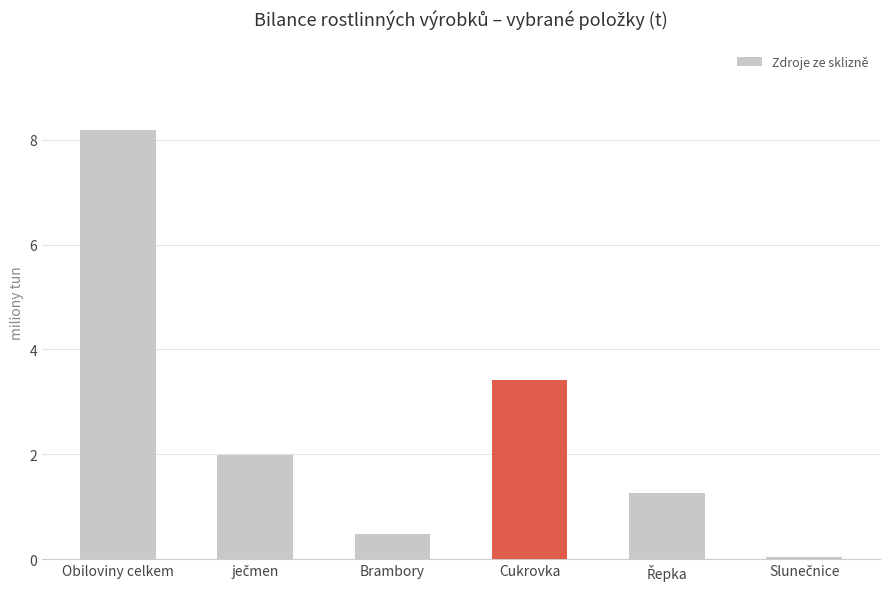

What is the value of the 4th bar from the left?

3.4